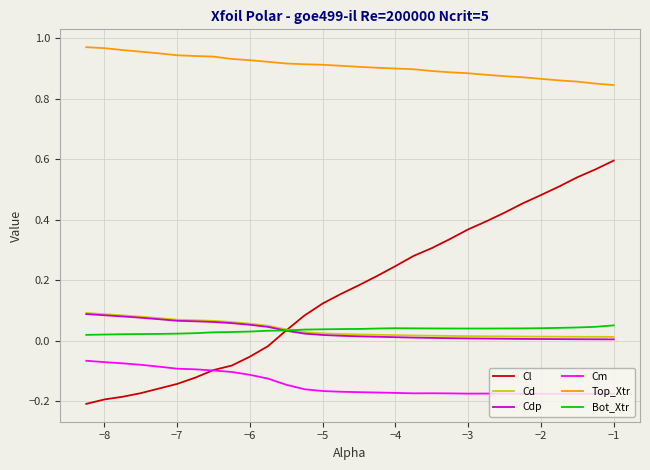

True or false: Bot_Xtr and Top_Xtr intersect in this chart.

False